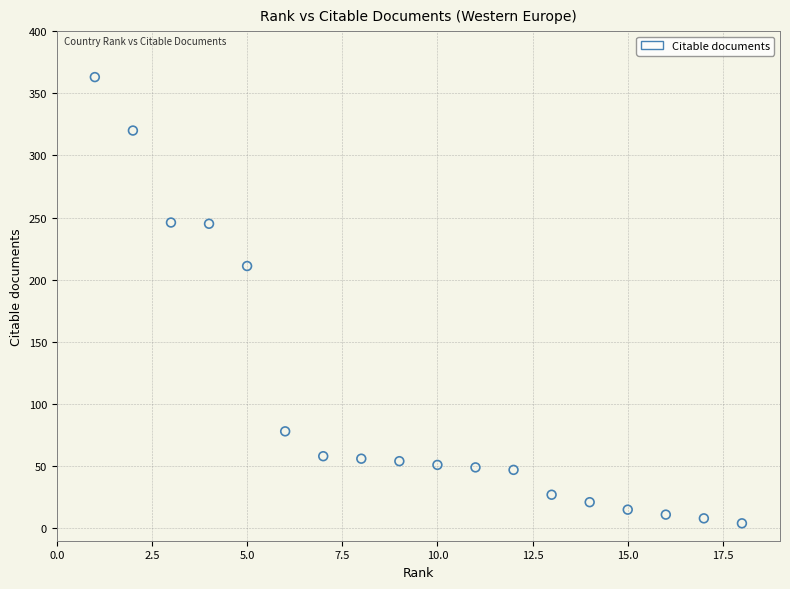

What Y value in the scatter plot is closest to 183?

211